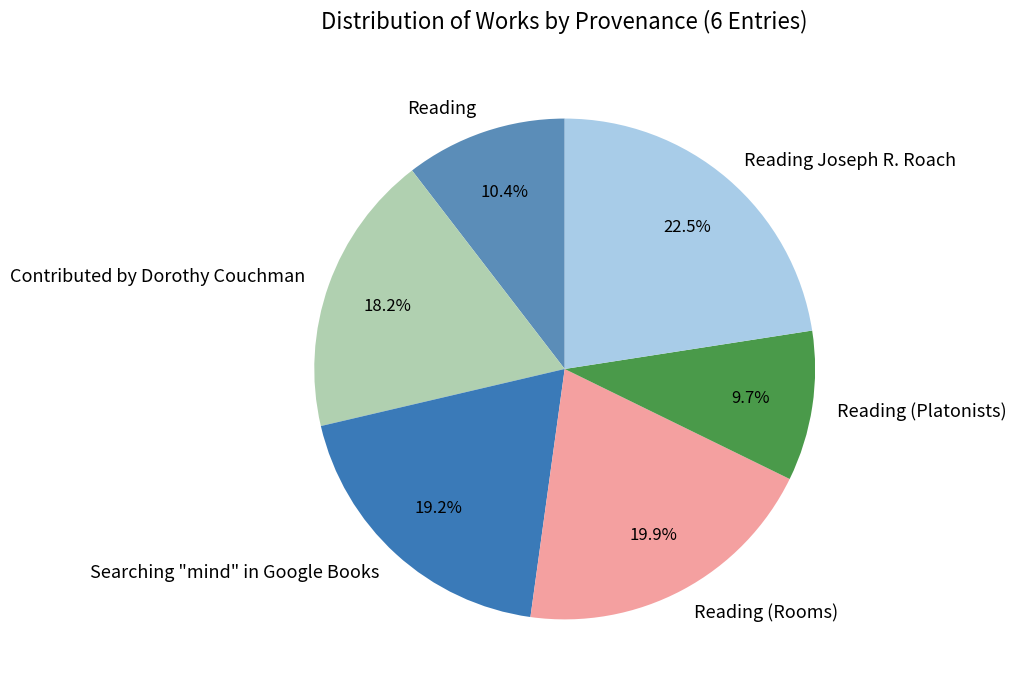

Which has a higher value, Reading (Rooms) or Contributed by Dorothy Couchman?

Reading (Rooms)